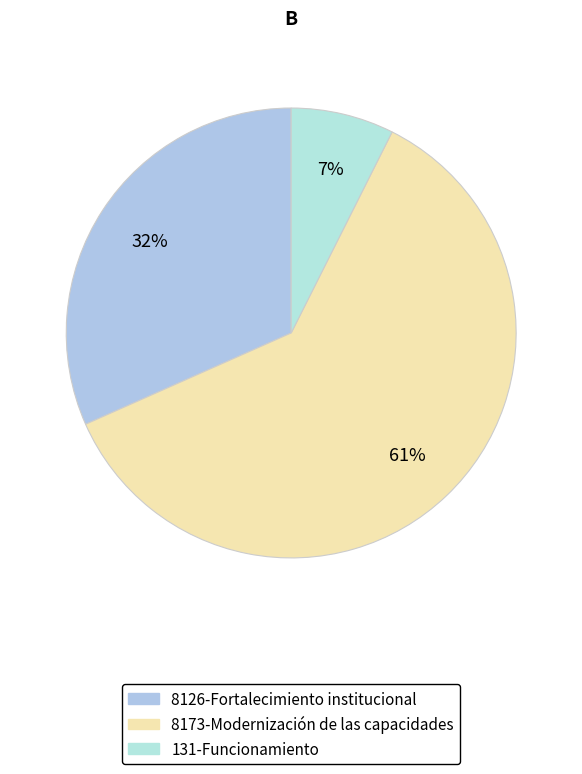

Is the sum of 8173-Modernización de las capacidades and 131-Funcionamiento greater than half?

Yes